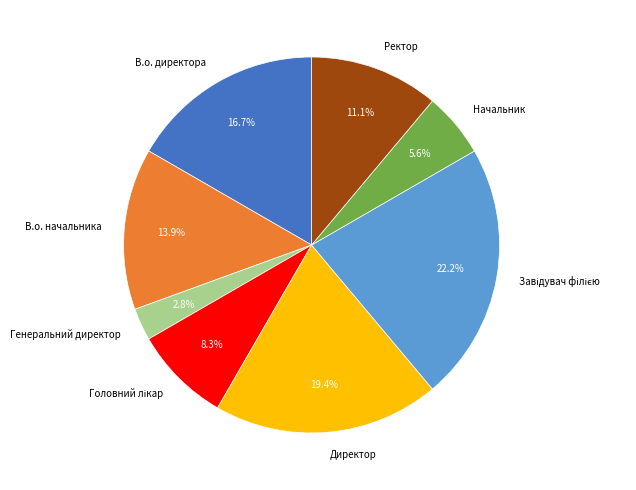

Is there a majority slice in this chart?

No